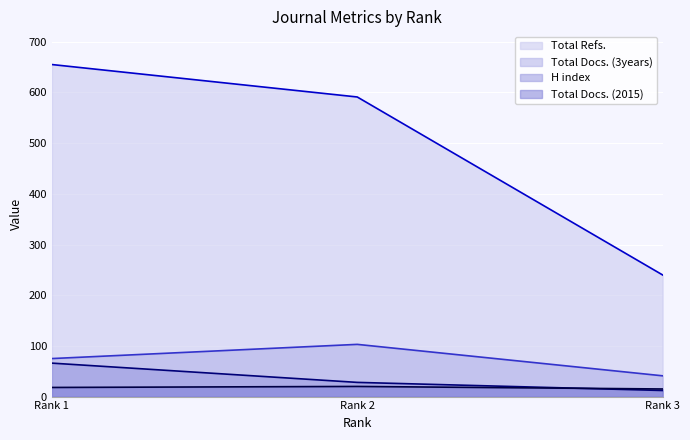

Which category has the lowest value in the Total Docs. (2015) series?

Rank 3